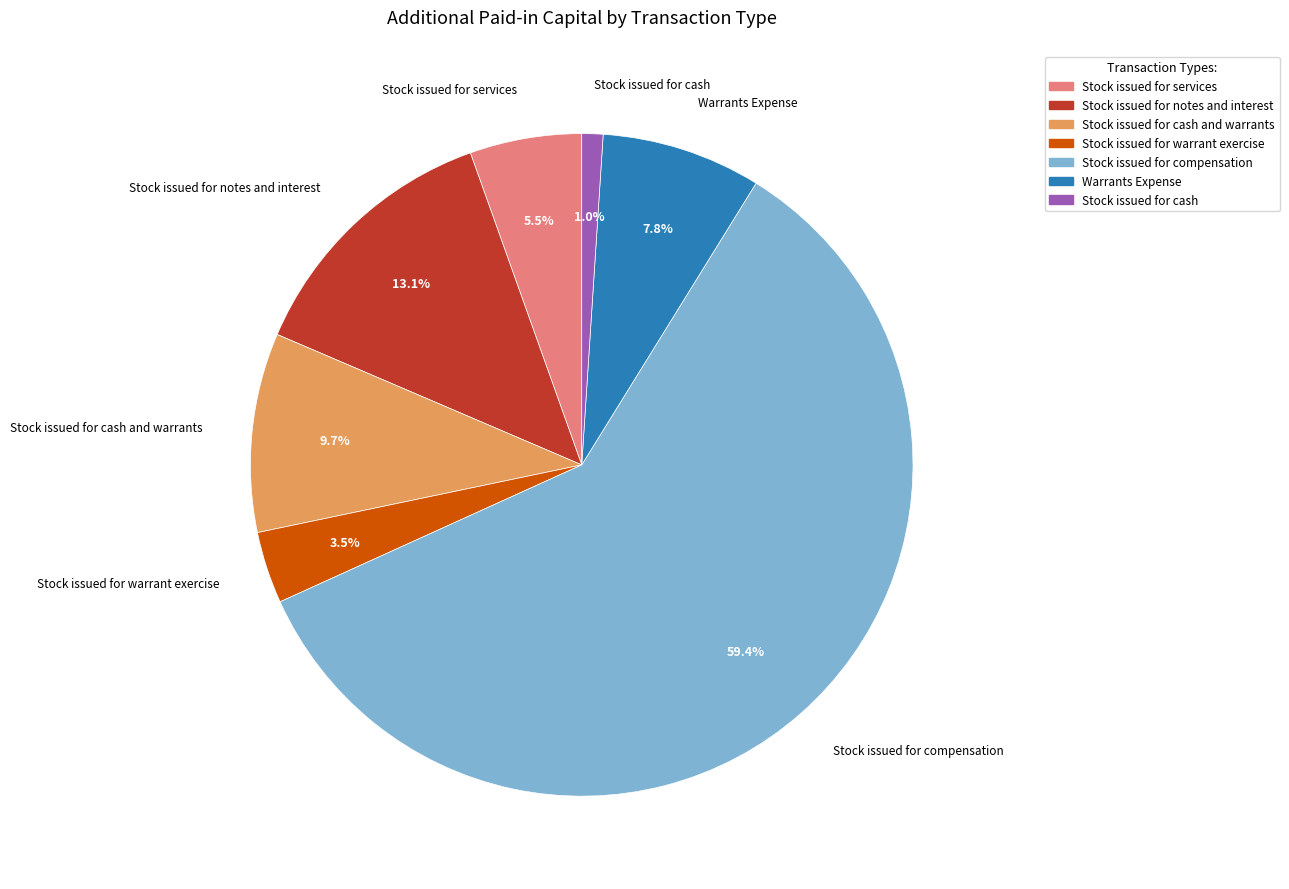

Is there a majority slice in this chart?

Yes